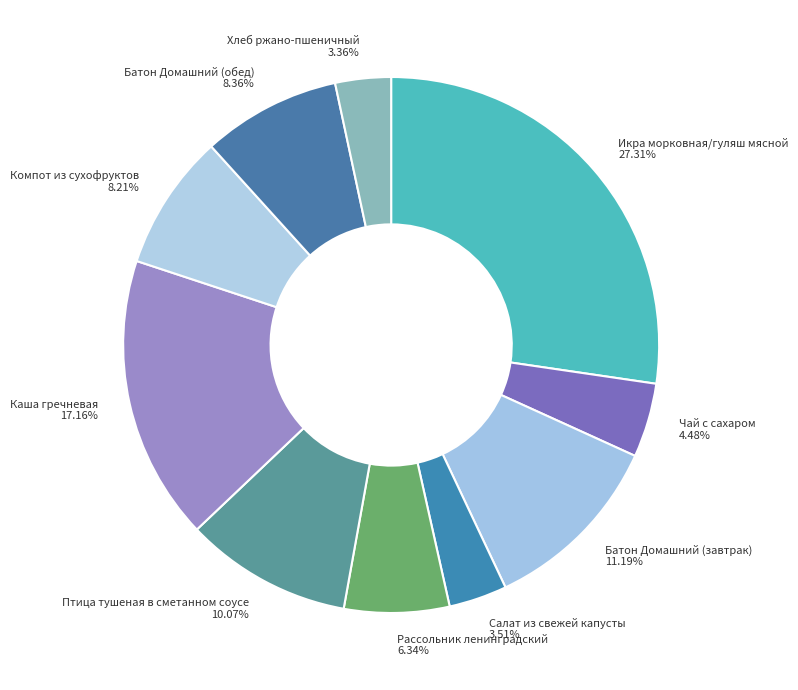

Which category has the biggest portion of the pie?

Икра морковная/гуляш мясной